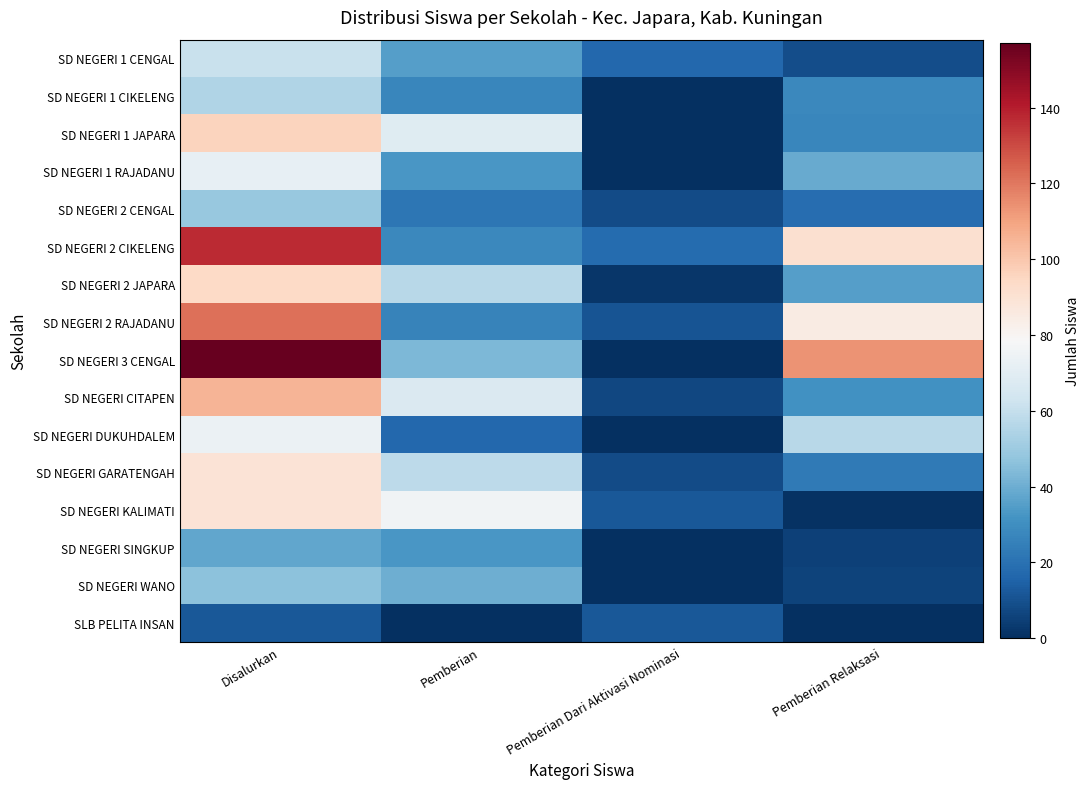

Reading right to left, extract all data points from this chart.

SD NEGERI 1 CENGAL: Pemberian Relaksasi=9	Pemberian Dari Aktivasi Nominasi=17	Pemberian=35	Disalurkan=61
SD NEGERI 1 CIKELENG: Pemberian Relaksasi=28	Pemberian Dari Aktivasi Nominasi=0	Pemberian=27	Disalurkan=55
SD NEGERI 1 JAPARA: Pemberian Relaksasi=27	Pemberian Dari Aktivasi Nominasi=0	Pemberian=69	Disalurkan=96
SD NEGERI 1 RAJADANU: Pemberian Relaksasi=39	Pemberian Dari Aktivasi Nominasi=0	Pemberian=33	Disalurkan=72
SD NEGERI 2 CENGAL: Pemberian Relaksasi=19	Pemberian Dari Aktivasi Nominasi=8	Pemberian=22	Disalurkan=49
SD NEGERI 2 CIKELENG: Pemberian Relaksasi=91	Pemberian Dari Aktivasi Nominasi=18	Pemberian=28	Disalurkan=137
SD NEGERI 2 JAPARA: Pemberian Relaksasi=35	Pemberian Dari Aktivasi Nominasi=2	Pemberian=57	Disalurkan=94
SD NEGERI 2 RAJADANU: Pemberian Relaksasi=85	Pemberian Dari Aktivasi Nominasi=11	Pemberian=26	Disalurkan=122
SD NEGERI 3 CENGAL: Pemberian Relaksasi=114	Pemberian Dari Aktivasi Nominasi=0	Pemberian=43	Disalurkan=157
SD NEGERI CITAPEN: Pemberian Relaksasi=31	Pemberian Dari Aktivasi Nominasi=7	Pemberian=67	Disalurkan=105
SD NEGERI DUKUHDALEM: Pemberian Relaksasi=57	Pemberian Dari Aktivasi Nominasi=0	Pemberian=17	Disalurkan=74
SD NEGERI GARATENGAH: Pemberian Relaksasi=23	Pemberian Dari Aktivasi Nominasi=8	Pemberian=58	Disalurkan=89
SD NEGERI KALIMATI: Pemberian Relaksasi=1	Pemberian Dari Aktivasi Nominasi=12	Pemberian=76	Disalurkan=89
SD NEGERI SINGKUP: Pemberian Relaksasi=5	Pemberian Dari Aktivasi Nominasi=0	Pemberian=33	Disalurkan=38
SD NEGERI WANO: Pemberian Relaksasi=6	Pemberian Dari Aktivasi Nominasi=0	Pemberian=40	Disalurkan=46
SLB PELITA INSAN: Pemberian Relaksasi=0	Pemberian Dari Aktivasi Nominasi=12	Pemberian=0	Disalurkan=12